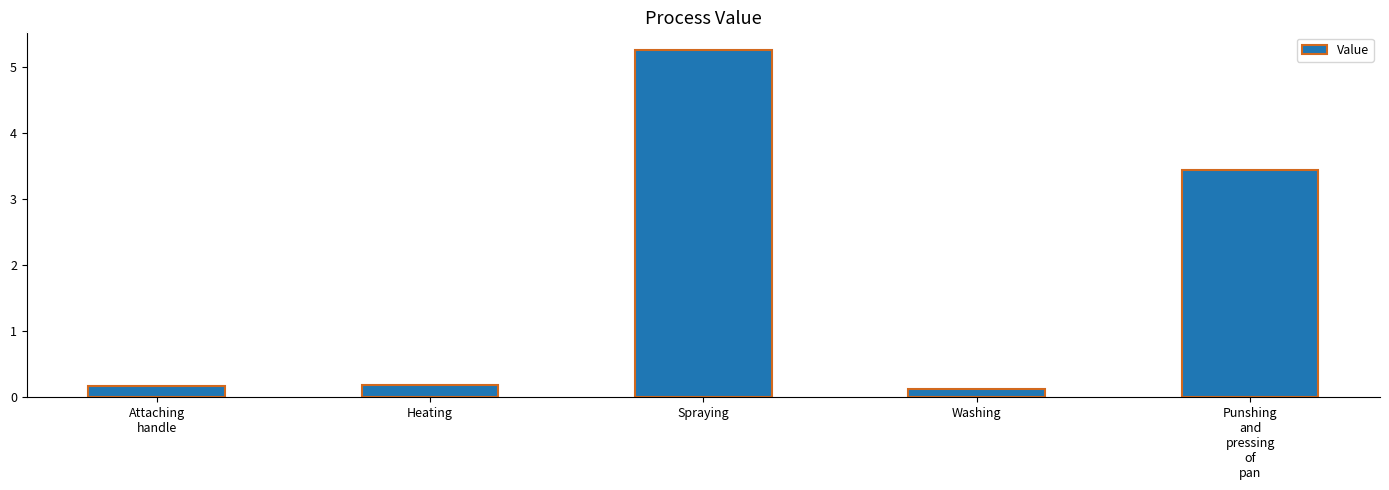

What position from the right is Heating?

4